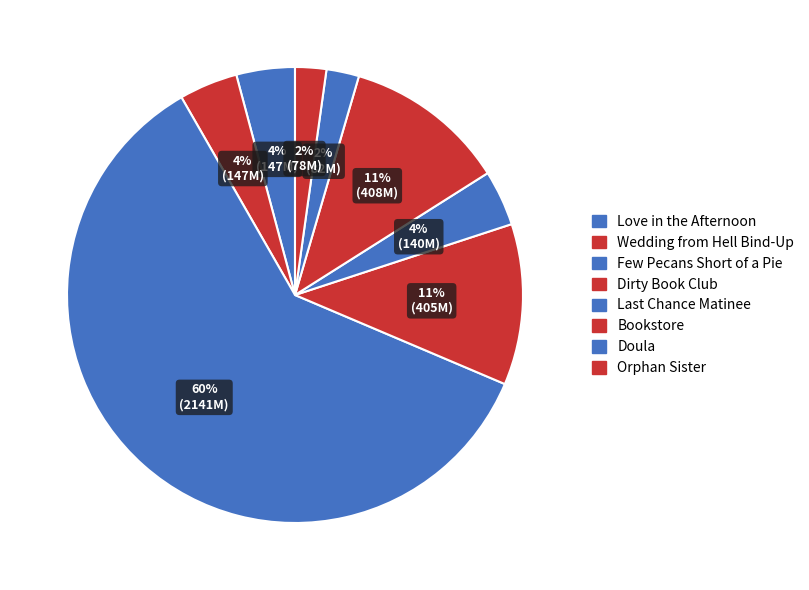

Count the number of slices in the pie.

8